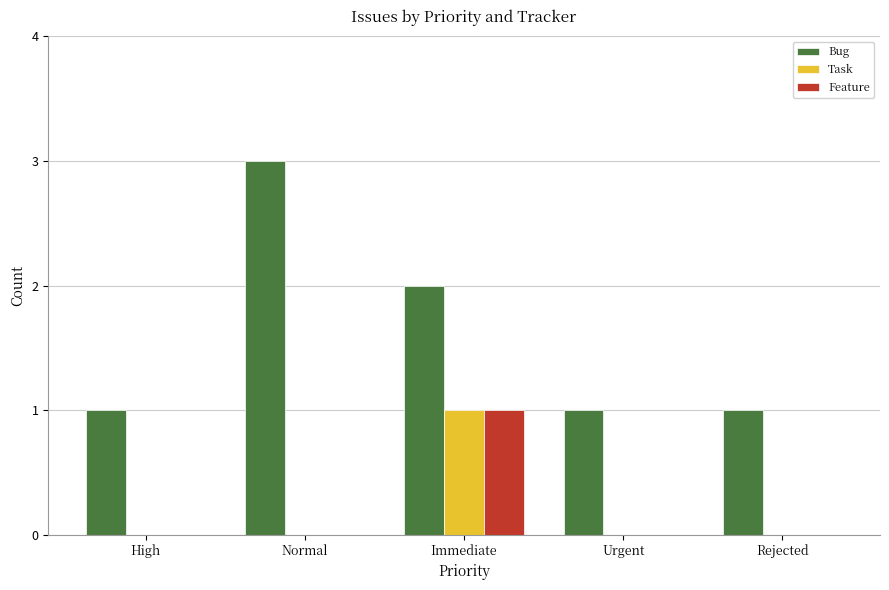

The value of Task at Immediate is 1. True or false?

True